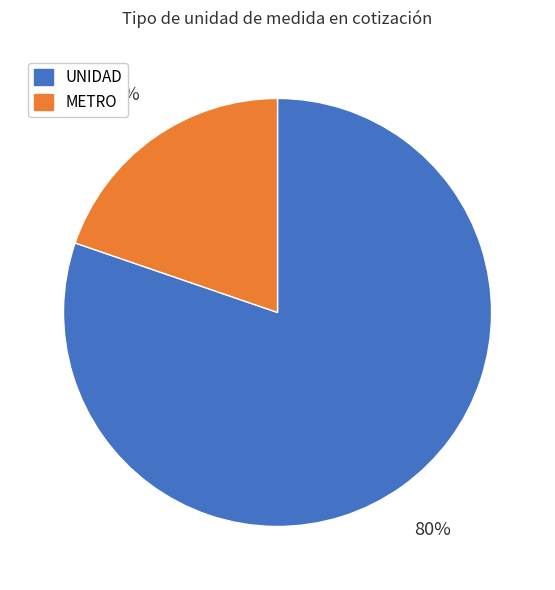

Rank the categories by value from lowest to highest.

METRO, UNIDAD